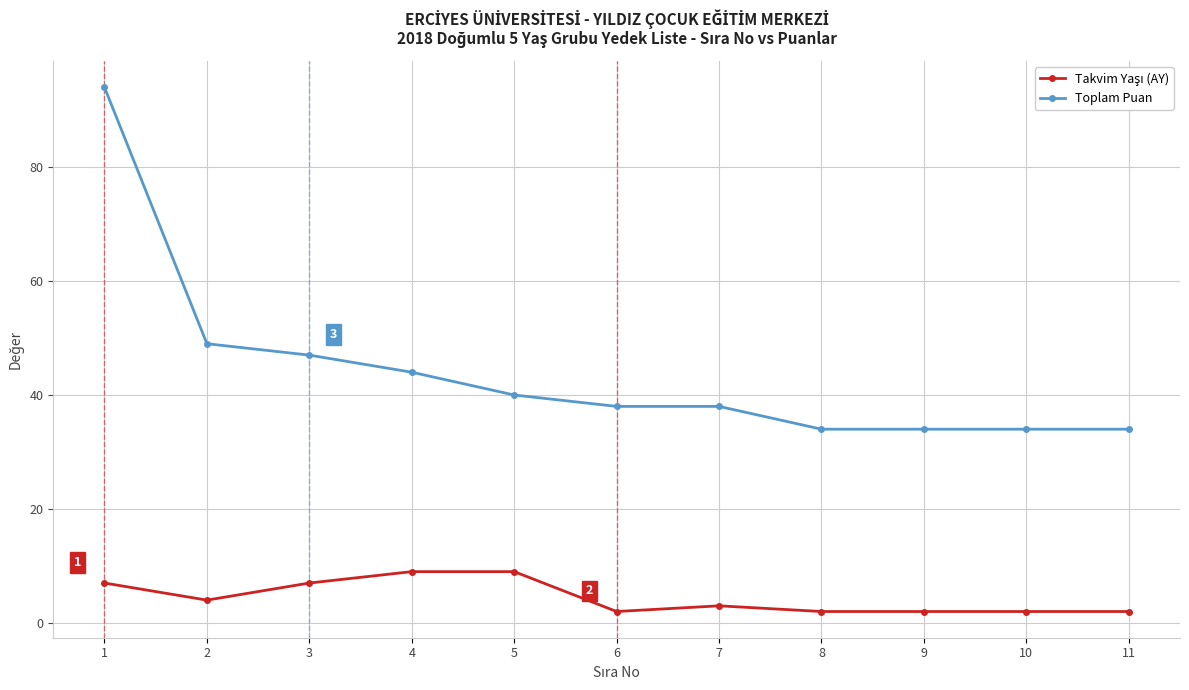

True or false: Toplam Puan has a value of 38 at 7.

True